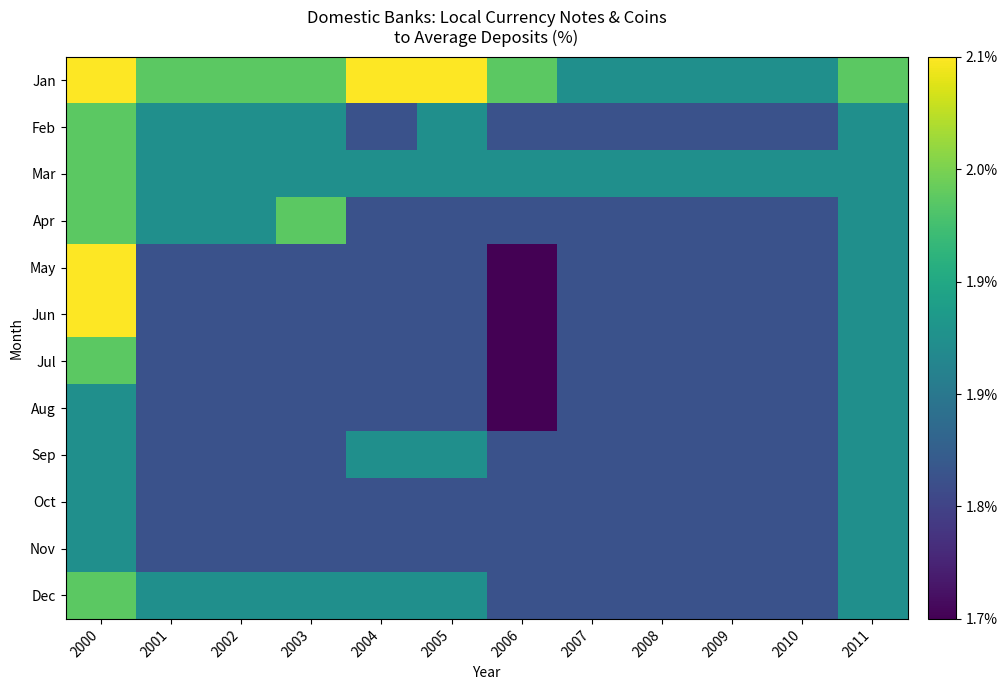

Which series has the largest range (max minus min)?

May